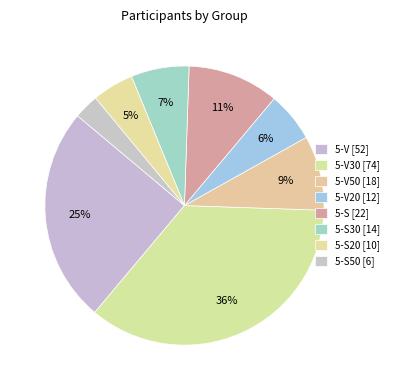

How many slices are in this pie chart?

8